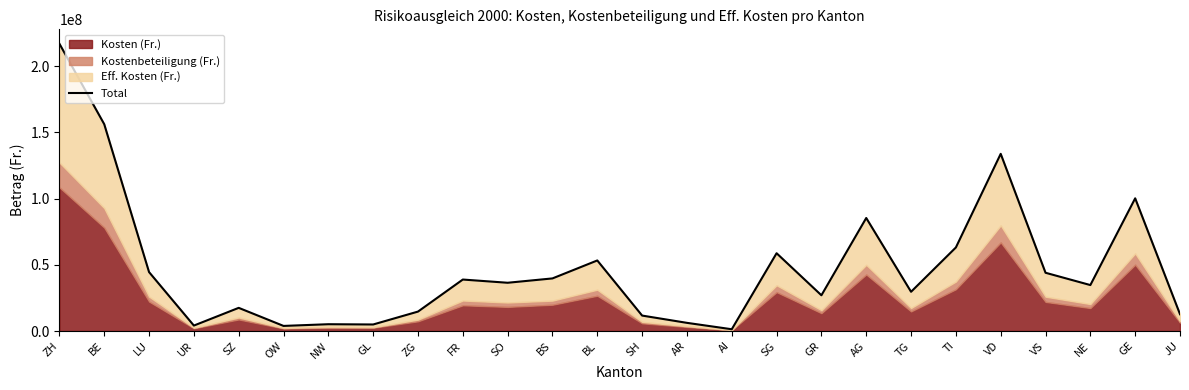

List the labels in order of value, smallest first.

AI, OW, UR, GL, NW, AR, SH, JU, ZG, SZ, GR, TG, NE, SO, FR, BS, VS, LU, BL, SG, TI, AG, GE, VD, BE, ZH